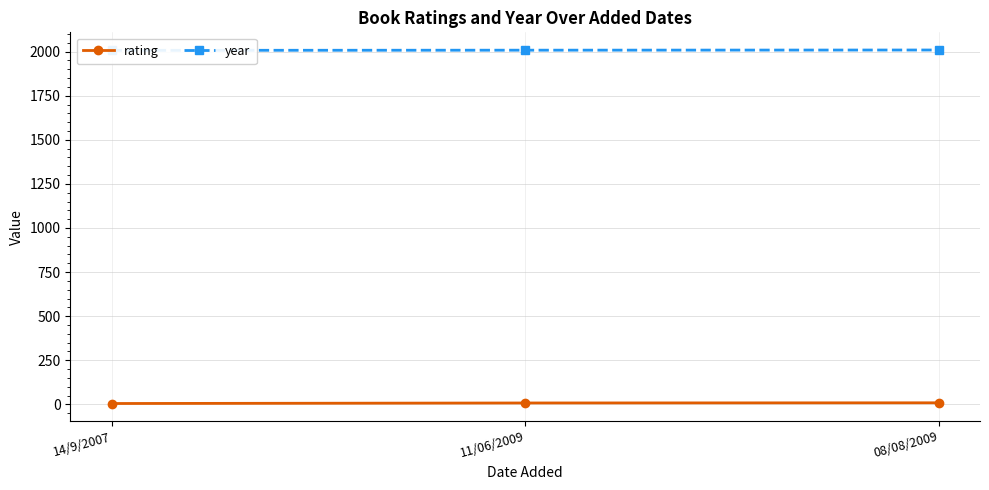

What is the average value of the rating series?

7